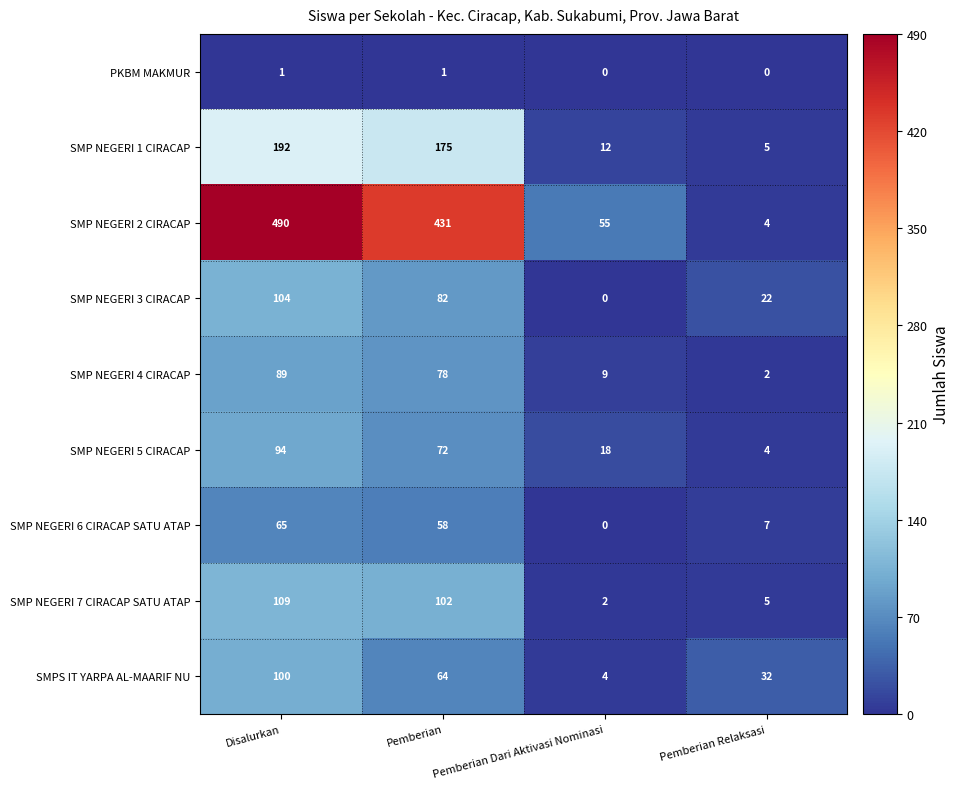

Which series changed the most between Disalurkan and Pemberian Relaksasi?

SMP NEGERI 2 CIRACAP